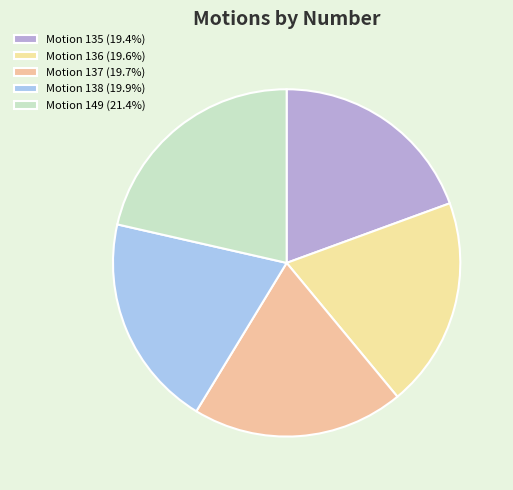

What is the largest slice in the pie chart?

Motion 149